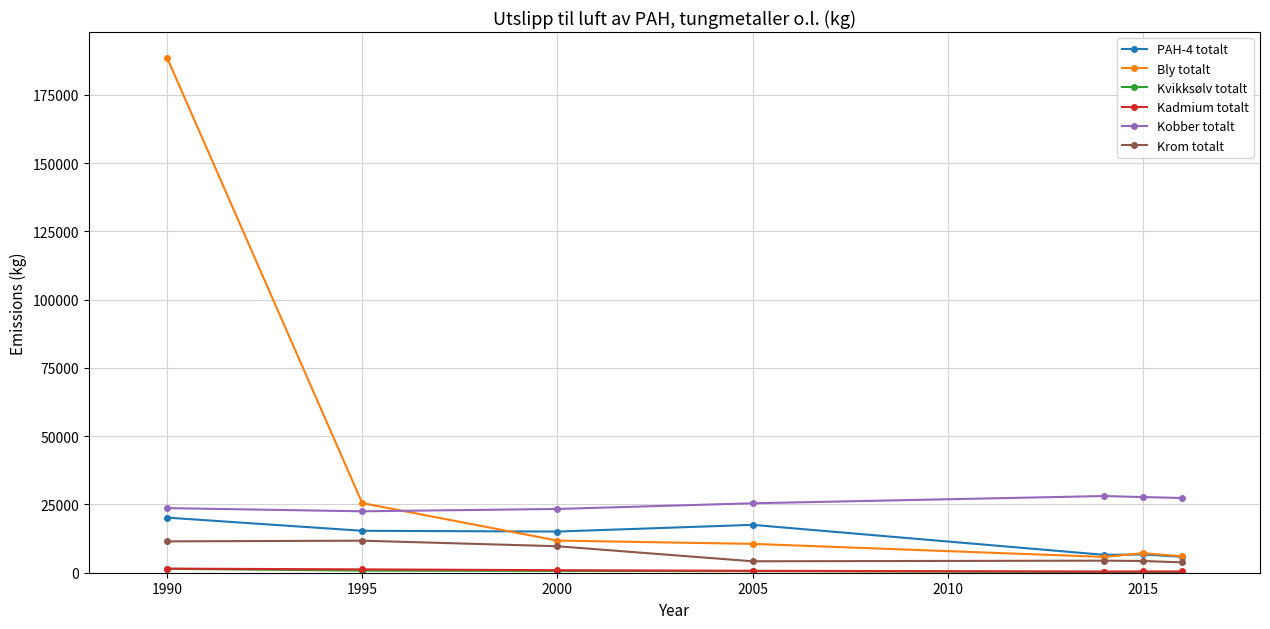

What is the greatest value displayed?

188630